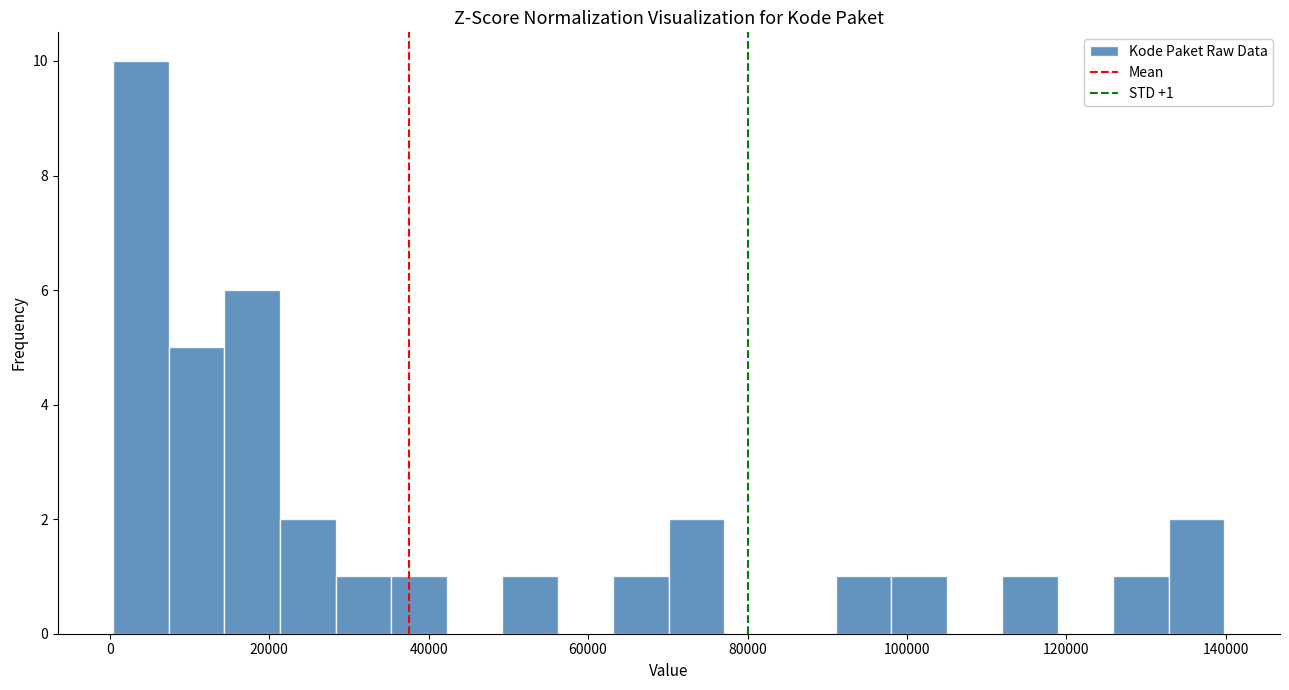

Read against the x-axis, roughly where is the centre of the tallest bar?

4000